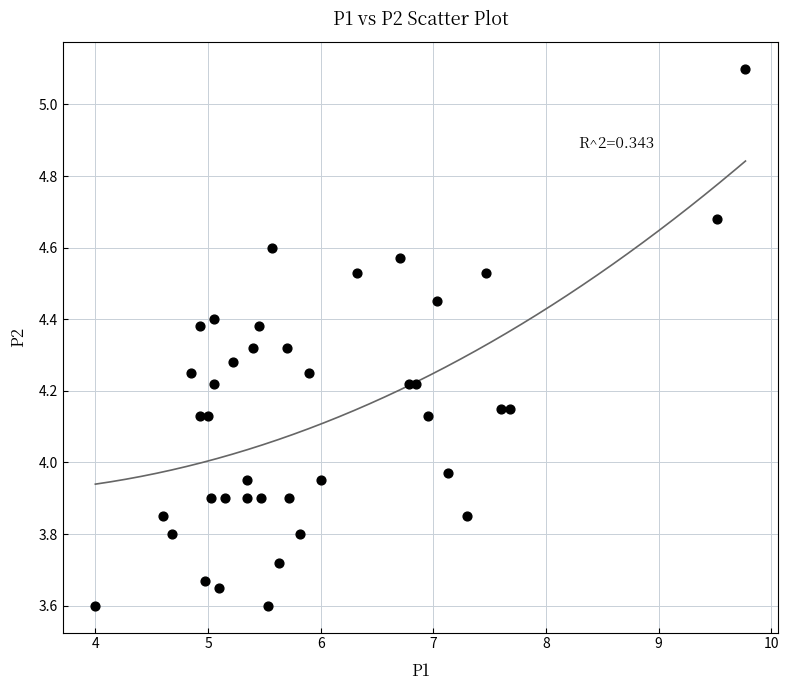

What is the range of Y values (max minus min)?

1.5